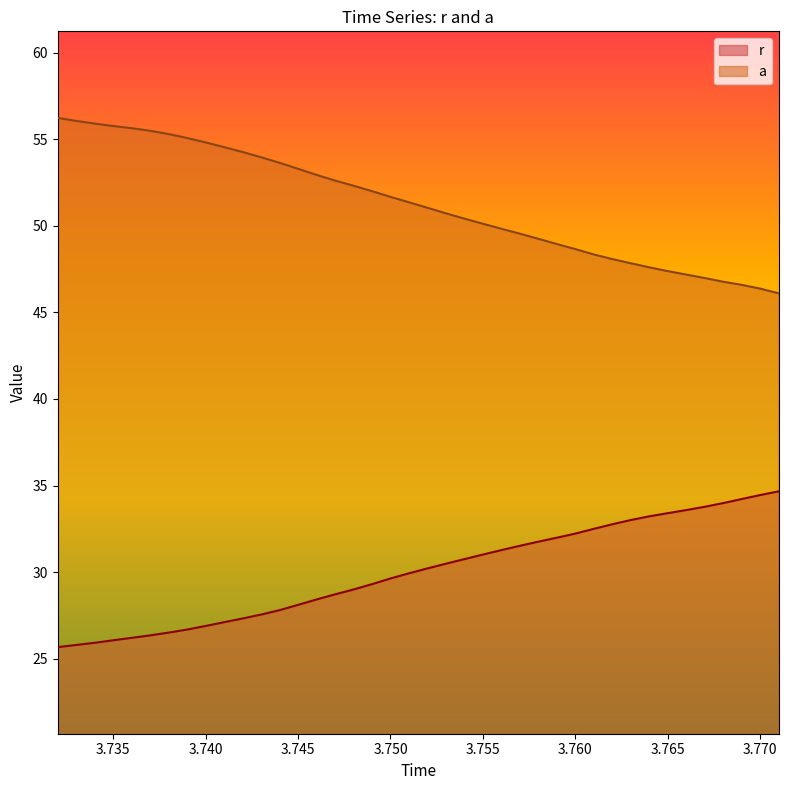

What is the spread (max minus min) of values at 3.7630000000000003?

14.8